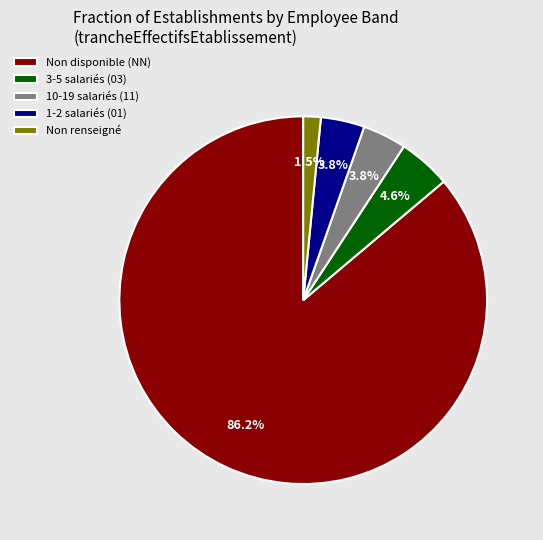

Approximately how many times larger is the value at 10-19 salariés (11) compared to 1-2 salariés (01)?

1.0